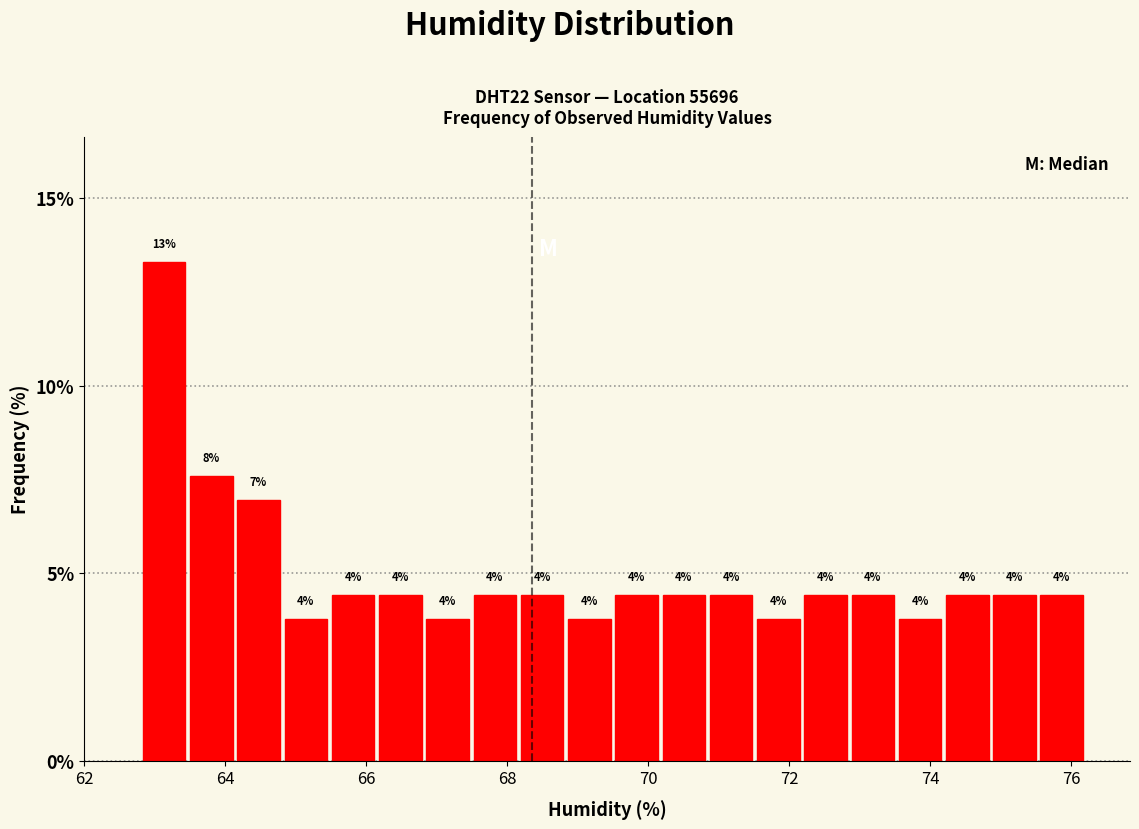

Read against the x-axis, roughly where is the centre of the tallest bar?

63.2